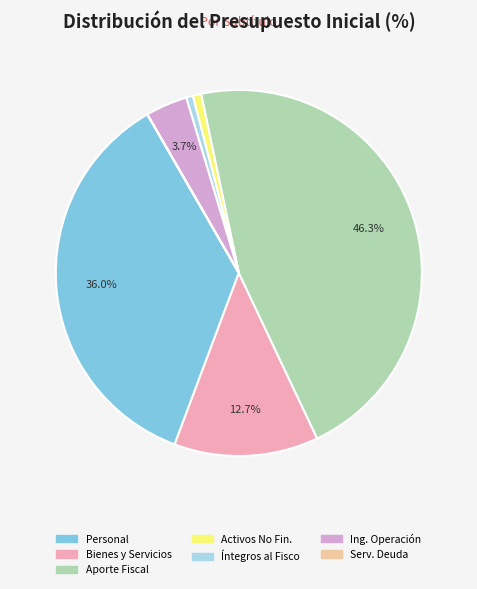

What portion of the pie excludes Bienes y Servicios?

87.3%